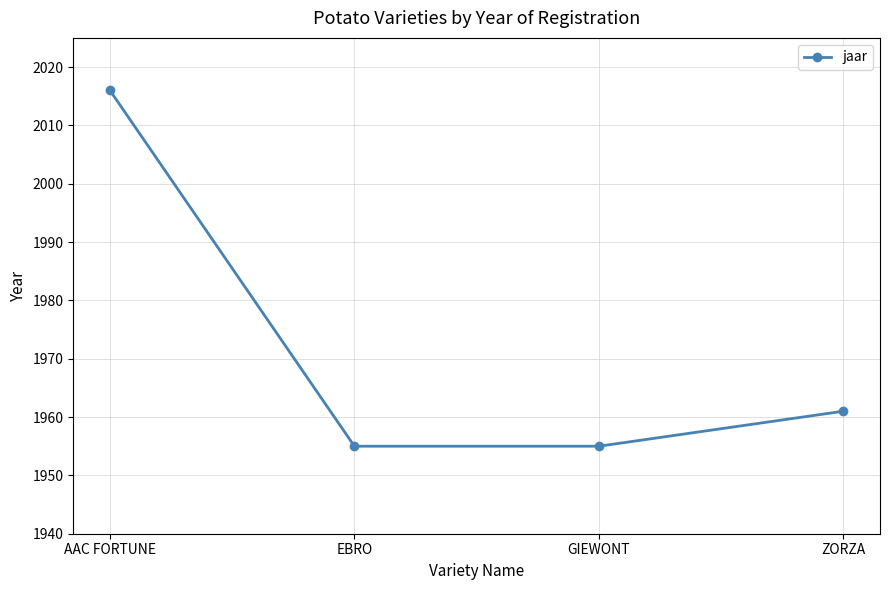

What is the ratio of the value at ZORZA to the value at AAC FORTUNE?

1.0